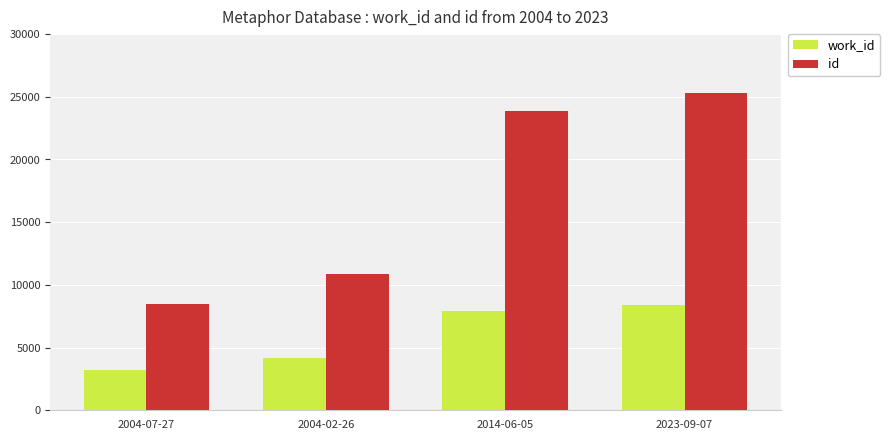

At which label does id reach its minimum?

2004-07-27